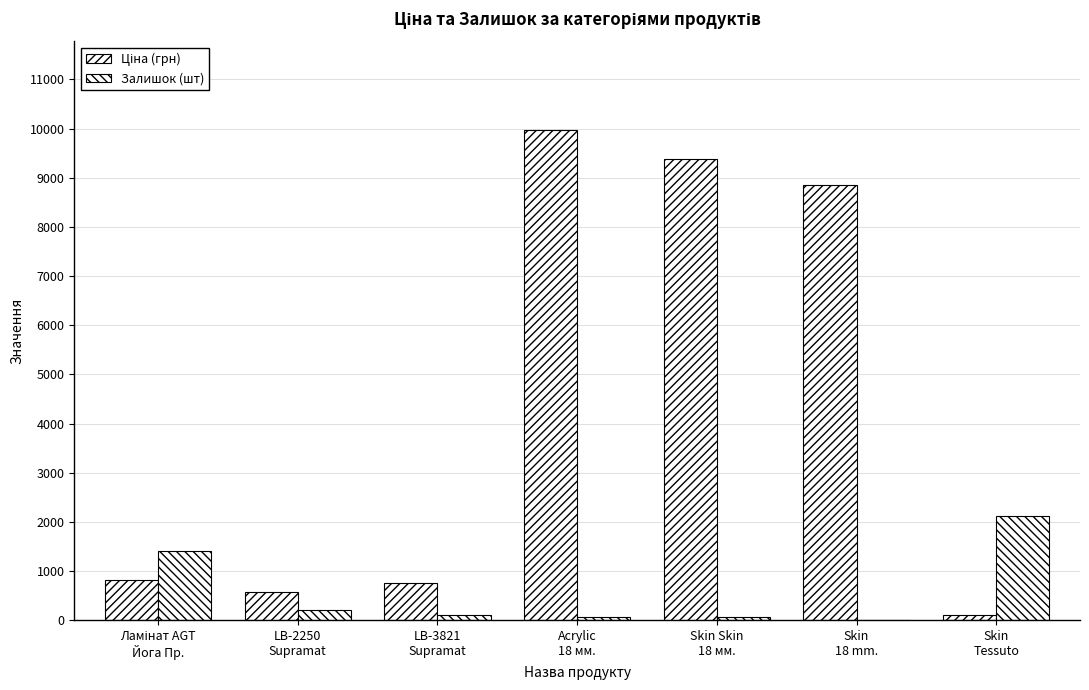

How many categories are shown in the chart?

7